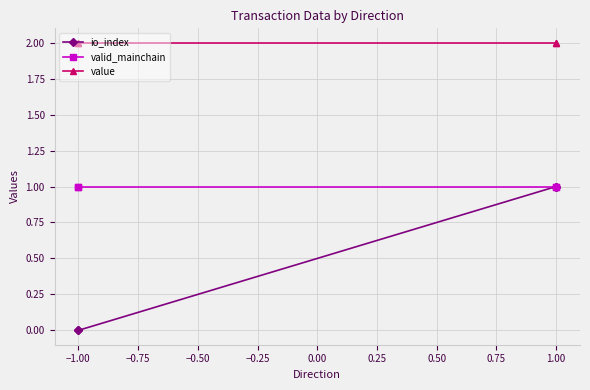

List the series in order of their peak value, lowest first.

io_index, valid_mainchain, value